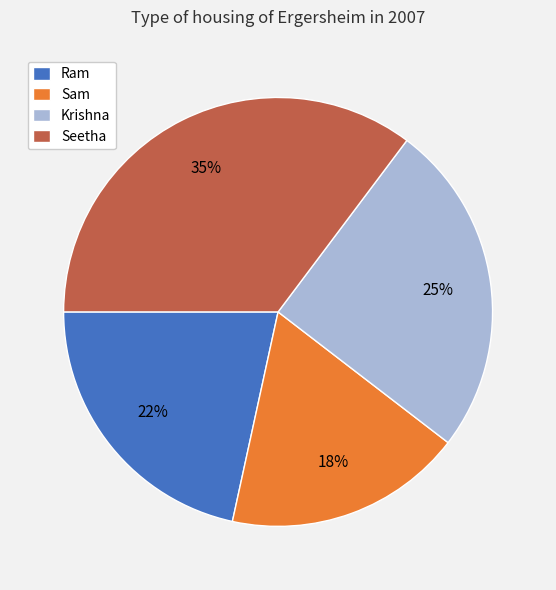

What is the ratio of the value at Seetha to the value at Krishna?

1.4